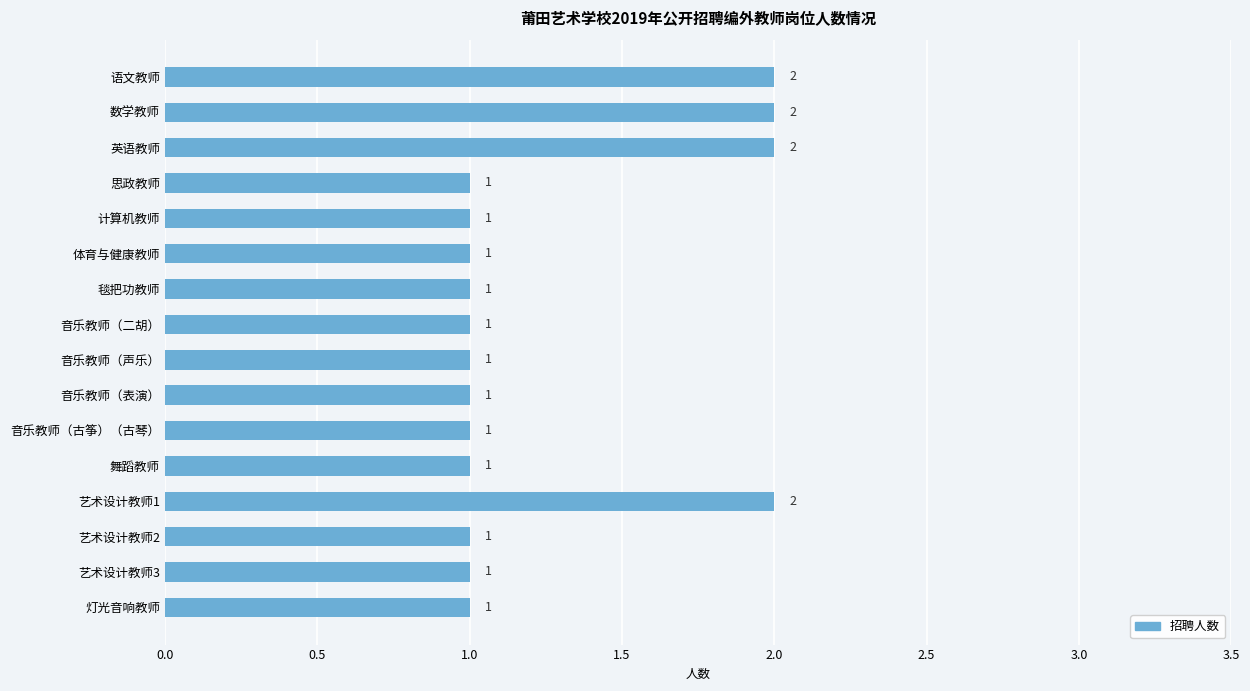

Count the values in the range 1 to 2.

16